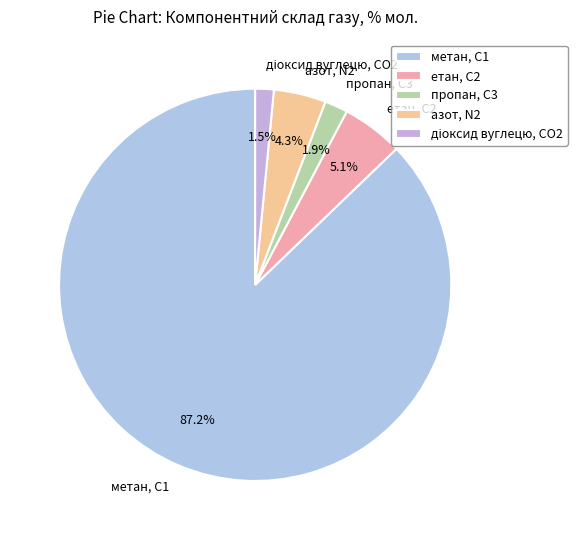

What is the largest slice in the pie chart?

метан, С1